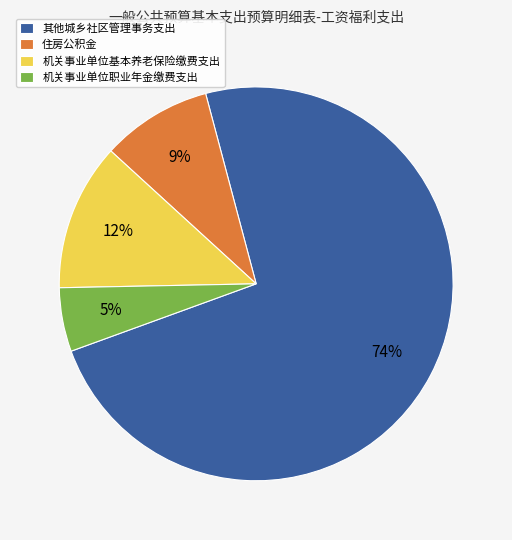

Which slice is the smallest?

机关事业单位职业年金缴费支出